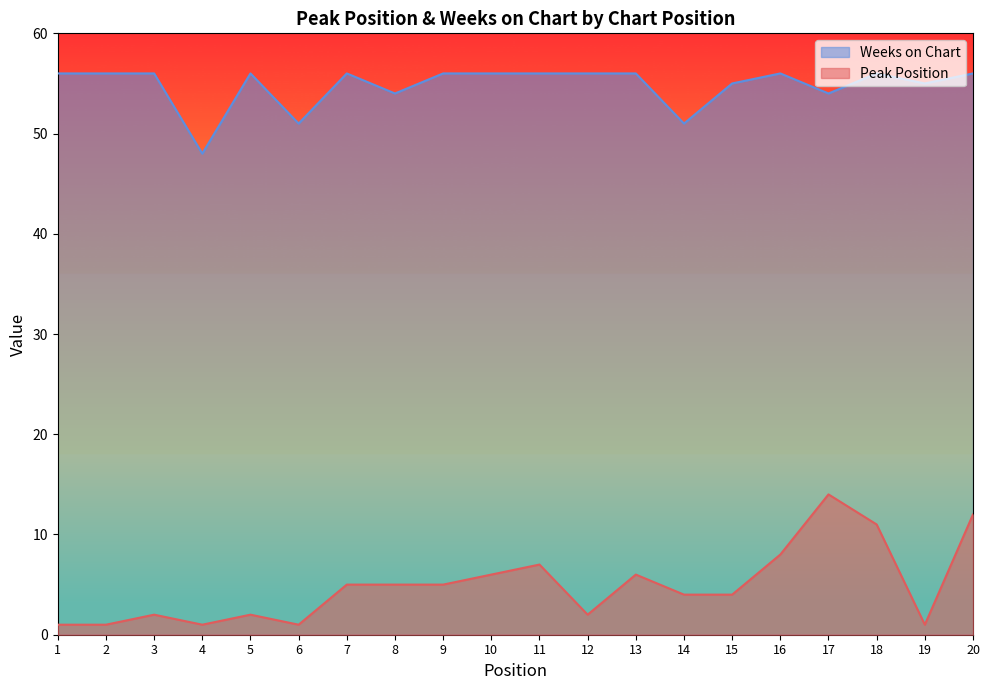

Is it true that Weeks on Chart equals 30 at 16?

False